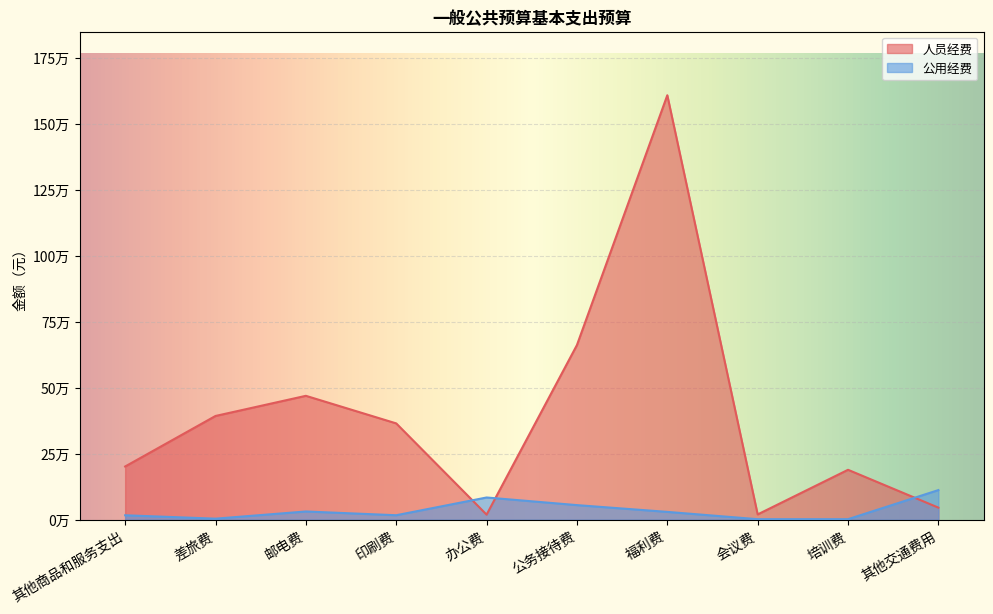

What is the difference between the 公用经费 values at 办公费 and 其他商品和服务支出?

67400.0